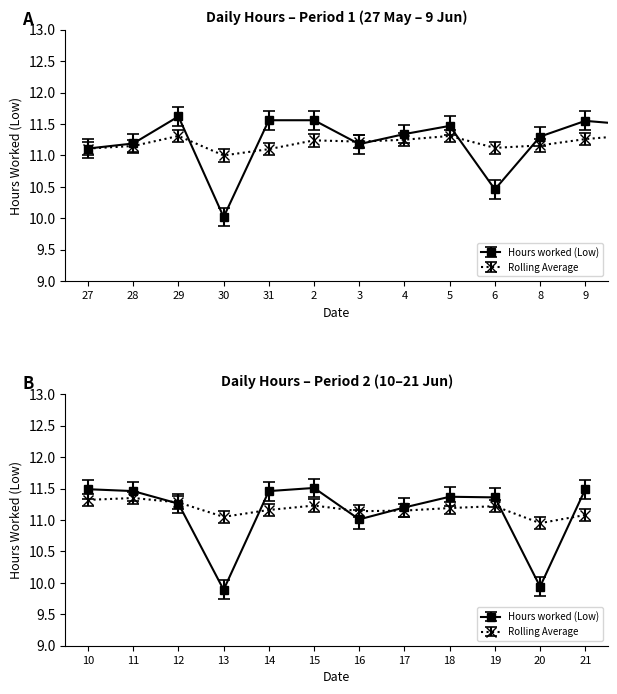

True or false: Hours worked (Low) and Rolling Average intersect in this chart.

True